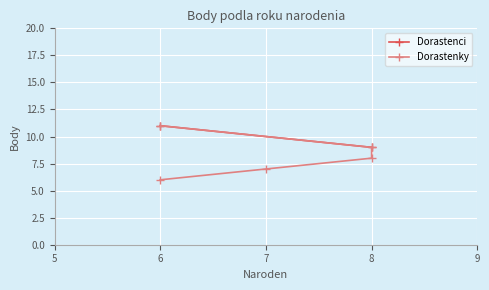

Is this an area chart (filled region under the line)?

No